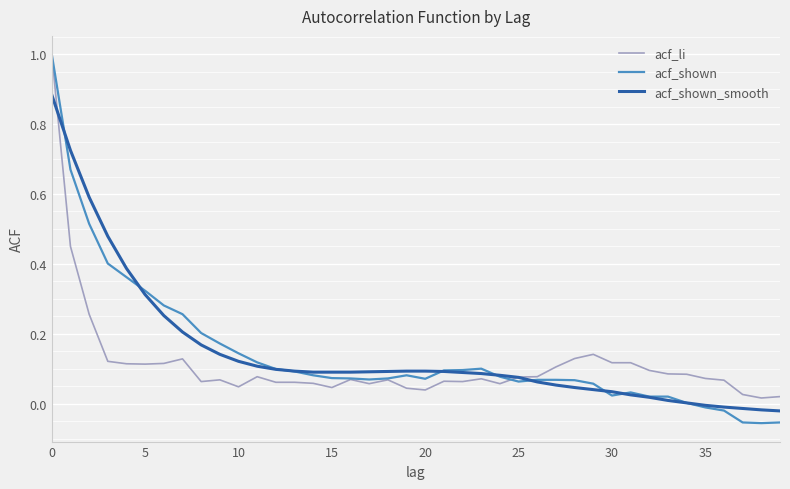

What are all the series names shown in the legend?

acf_li, acf_shown, acf_shown_smooth